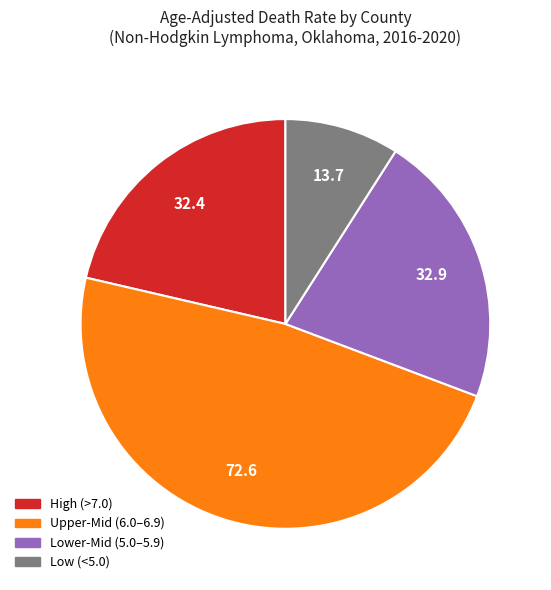

Does any single category account for the majority?

No